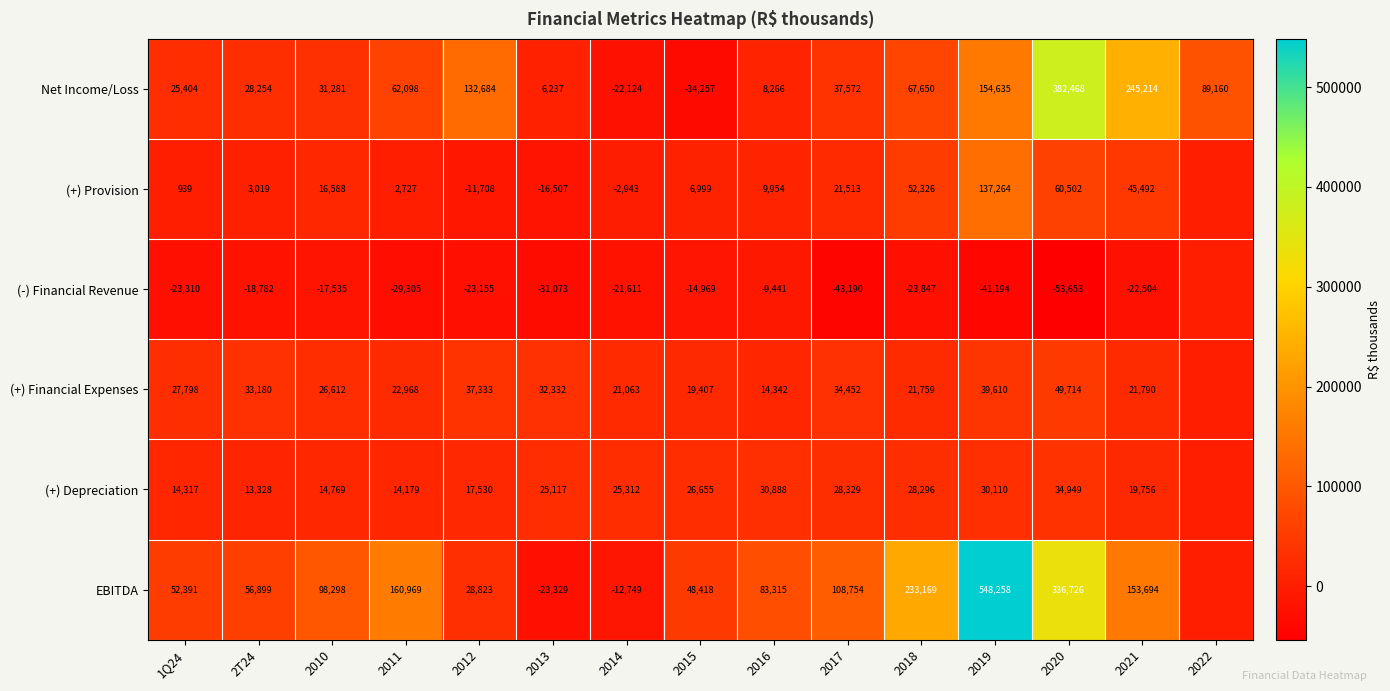

What is the total value across all series at 2017?

187430